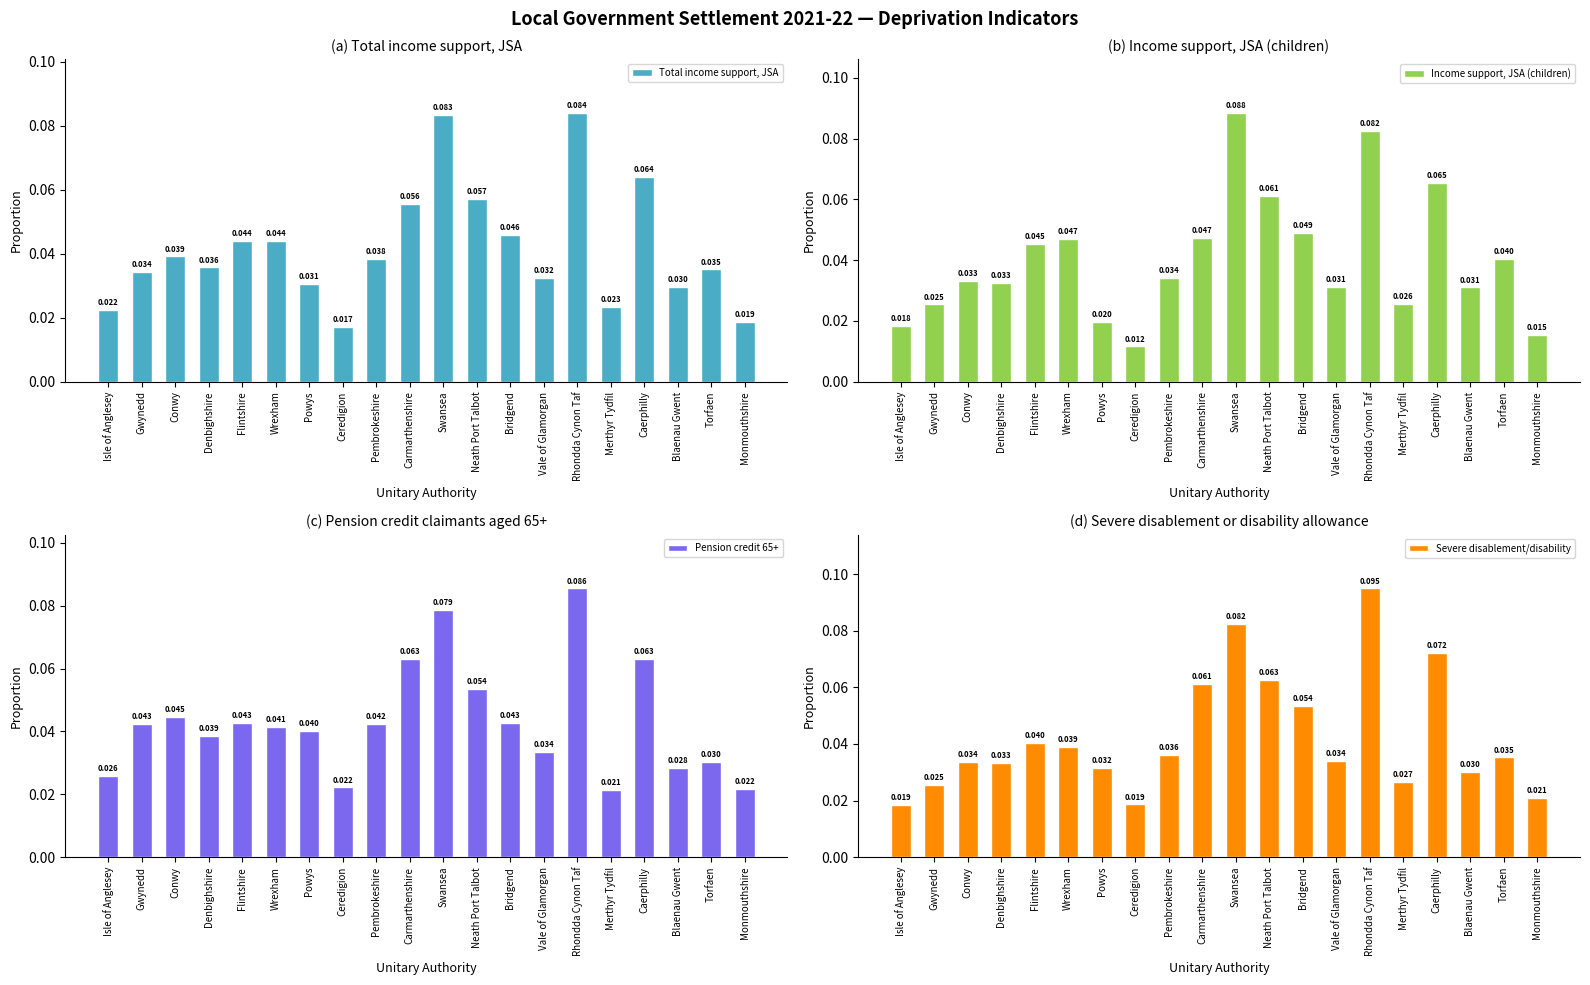

How many bars are there in each group?

4